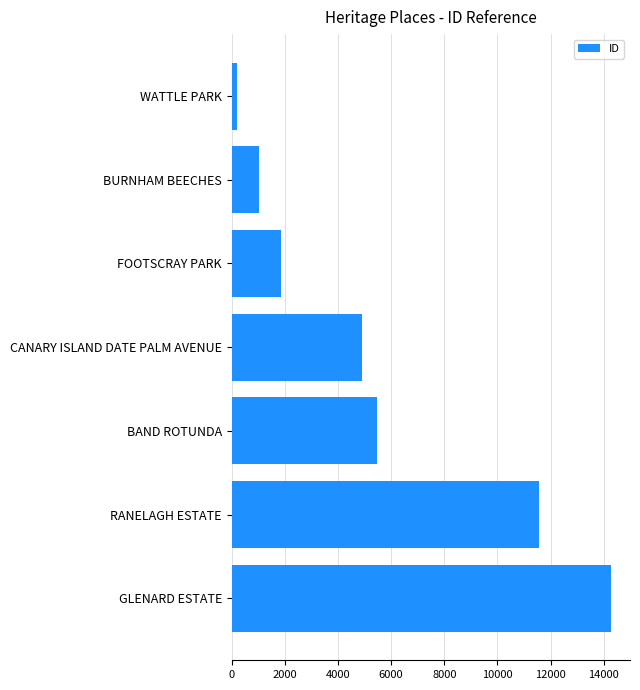

Count the number of data series in this chart.

1